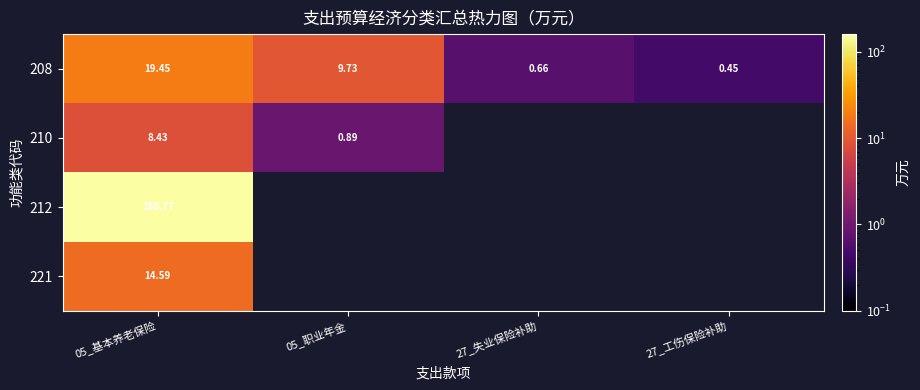

At which label is 208 closest to 9?

05_职业年金